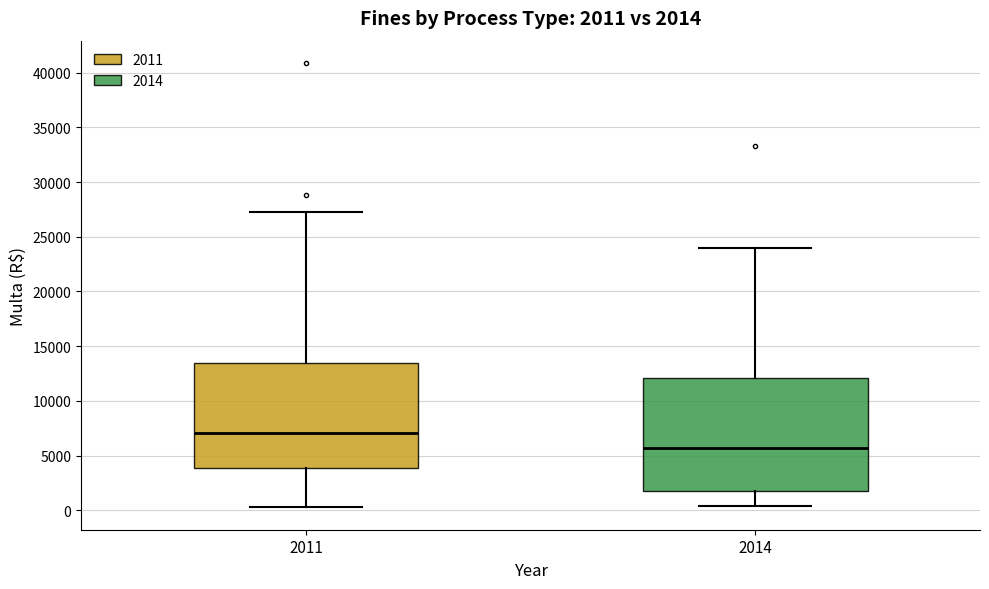

Which box is the tallest, from its lower edge to its upper edge?

2014